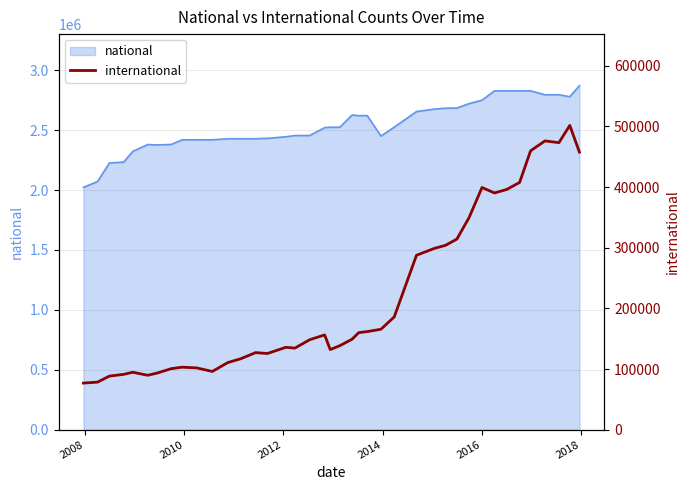

What is the sum of all values?

8676692